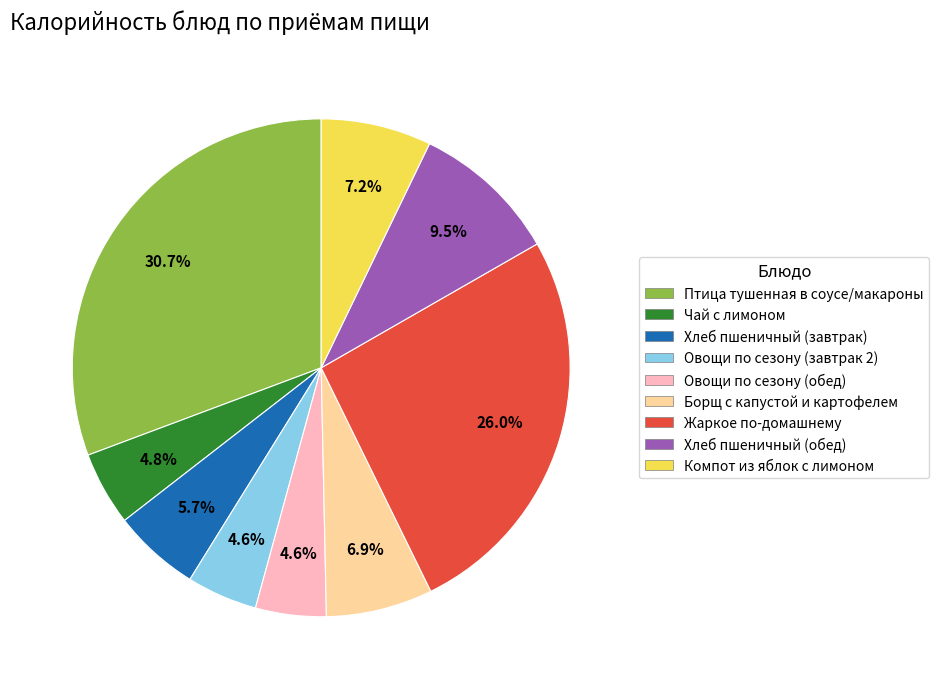

Which category has the biggest portion of the pie?

Птица тушенная в соусе/макароны